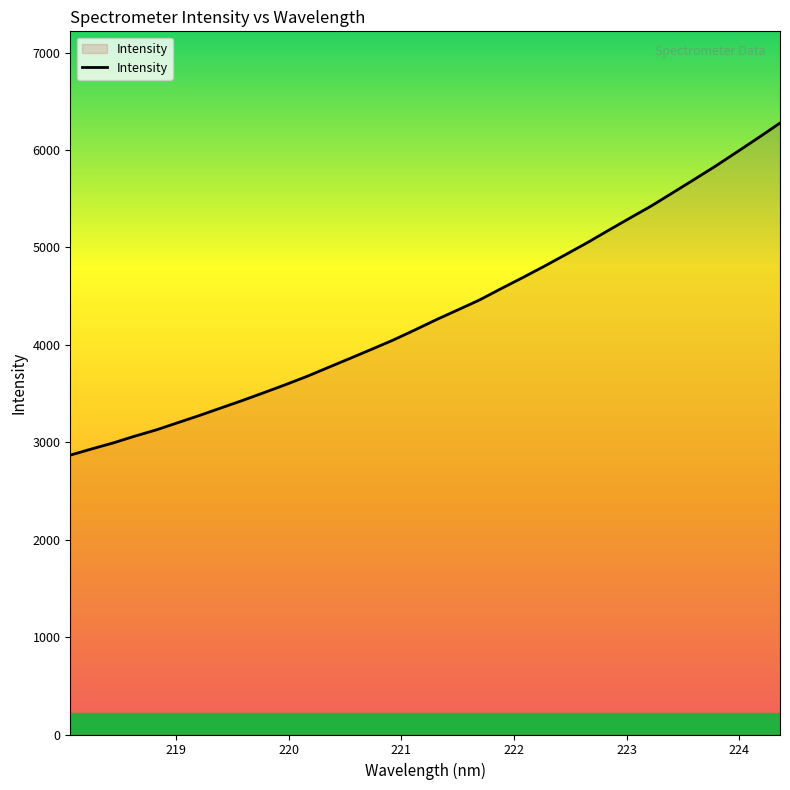

What is the smallest value displayed?

2867.6